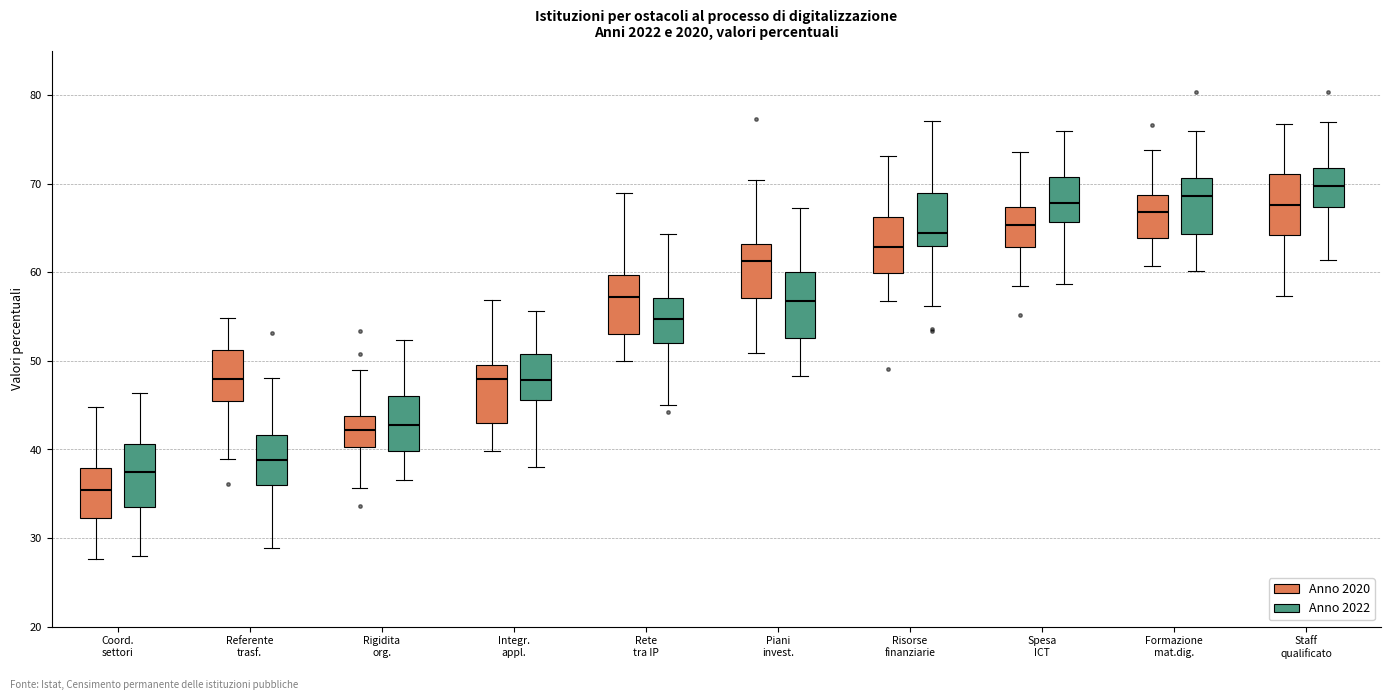

Reading left to right, transcribe this box plot: for each box, give where its median line is, the range the box spans, and where its two whiskers end, as read against the y-axis. The values are not printed on the chart, so give them approximately, as read against the axis.

Coord. settori (Anno 2020): median 35, box 32 to 38, whiskers 28 to 45
Coord. settori (Anno 2022): median 37, box 34 to 41, whiskers 28 to 46
Referente trasf. (Anno 2020): median 48, box 46 to 51, whiskers 39 to 55
Referente trasf. (Anno 2022): median 39, box 36 to 42, whiskers 29 to 48
Rigidita org. (Anno 2020): median 42, box 40 to 44, whiskers 36 to 49
Rigidita org. (Anno 2022): median 43, box 40 to 46, whiskers 37 to 52
Integr. appl. (Anno 2020): median 48, box 43 to 49, whiskers 40 to 57
Integr. appl. (Anno 2022): median 48, box 46 to 51, whiskers 38 to 56
Rete tra IP (Anno 2020): median 57, box 53 to 60, whiskers 50 to 69
Rete tra IP (Anno 2022): median 55, box 52 to 57, whiskers 45 to 64
Piani invest. (Anno 2020): median 61, box 57 to 63, whiskers 51 to 70
Piani invest. (Anno 2022): median 57, box 53 to 60, whiskers 48 to 67
Risorse finanziarie (Anno 2020): median 63, box 60 to 66, whiskers 57 to 73
Risorse finanziarie (Anno 2022): median 64, box 63 to 69, whiskers 56 to 77
Spesa ICT (Anno 2020): median 65, box 63 to 67, whiskers 58 to 74
Spesa ICT (Anno 2022): median 68, box 66 to 71, whiskers 59 to 76
Formazione mat.dig. (Anno 2020): median 67, box 64 to 69, whiskers 61 to 74
Formazione mat.dig. (Anno 2022): median 69, box 64 to 71, whiskers 60 to 76
Staff qualificato (Anno 2020): median 68, box 64 to 71, whiskers 57 to 77
Staff qualificato (Anno 2022): median 70, box 67 to 72, whiskers 61 to 77